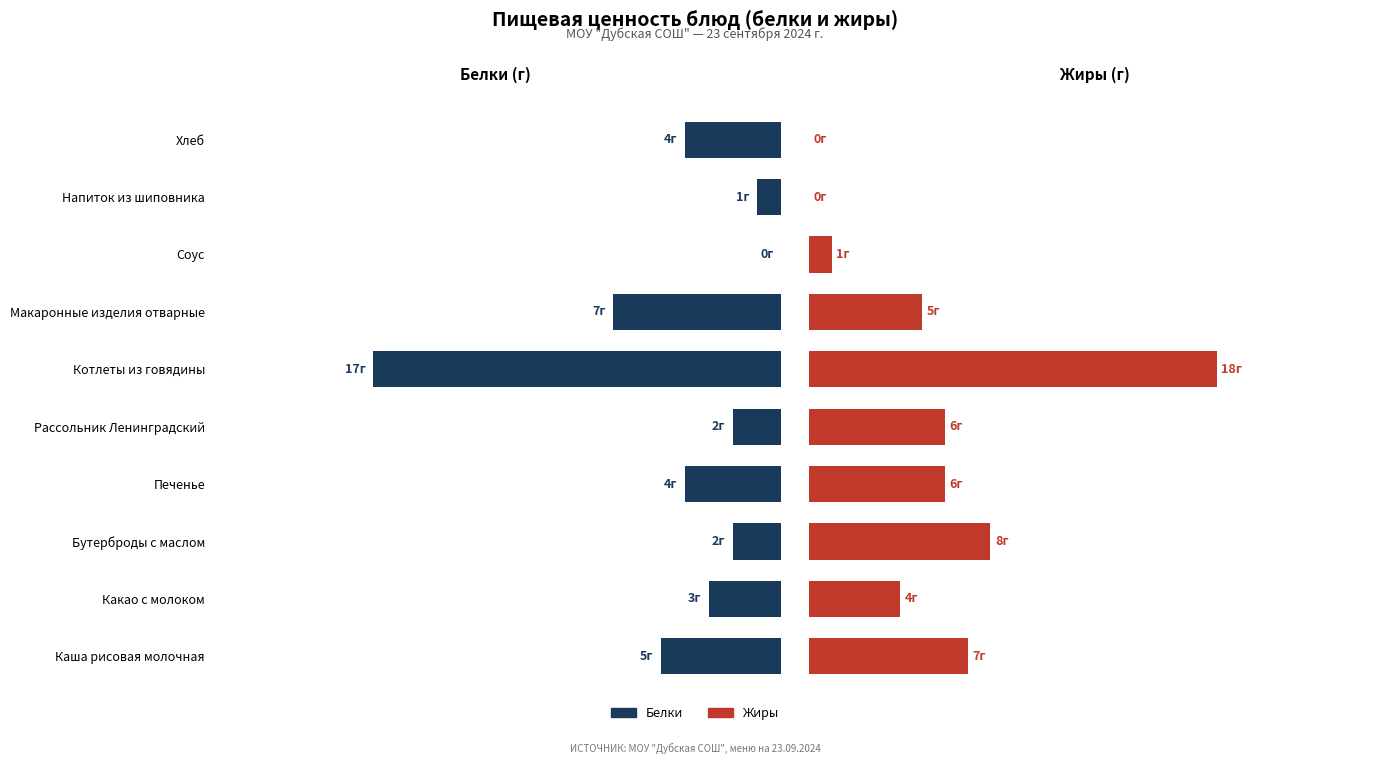

Rank the series by their maximum value, from highest to lowest.

Жиры, Белки